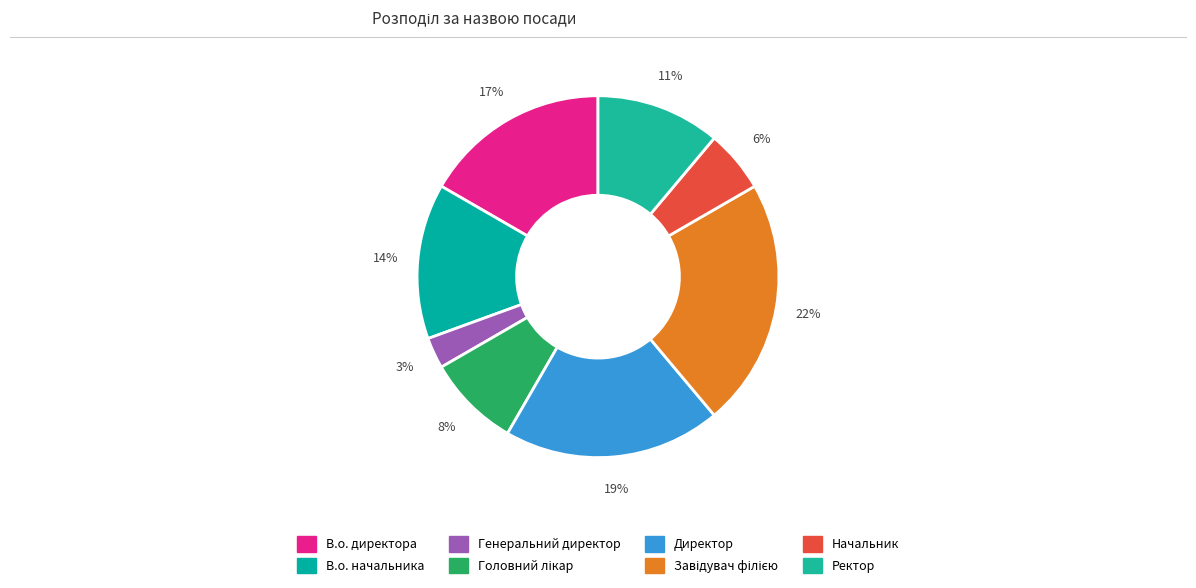

Is there any slice that represents more than half of the pie?

No